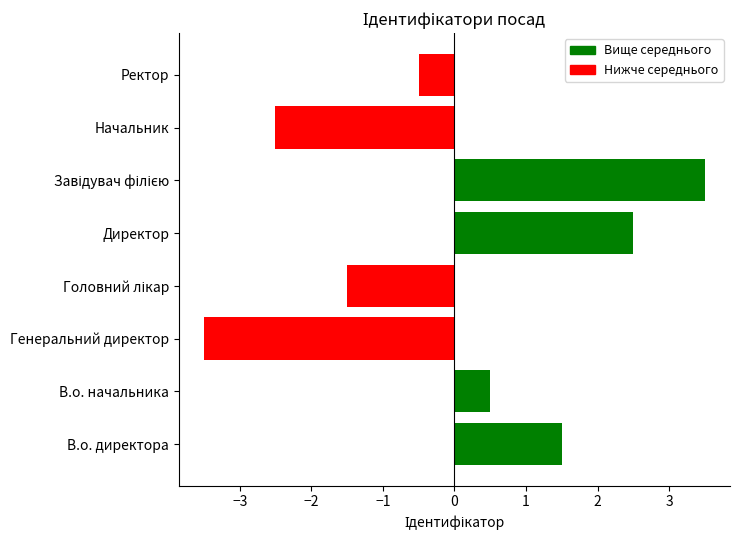

Which has a higher value, В.о. директора or В.о. начальника?

В.о. директора